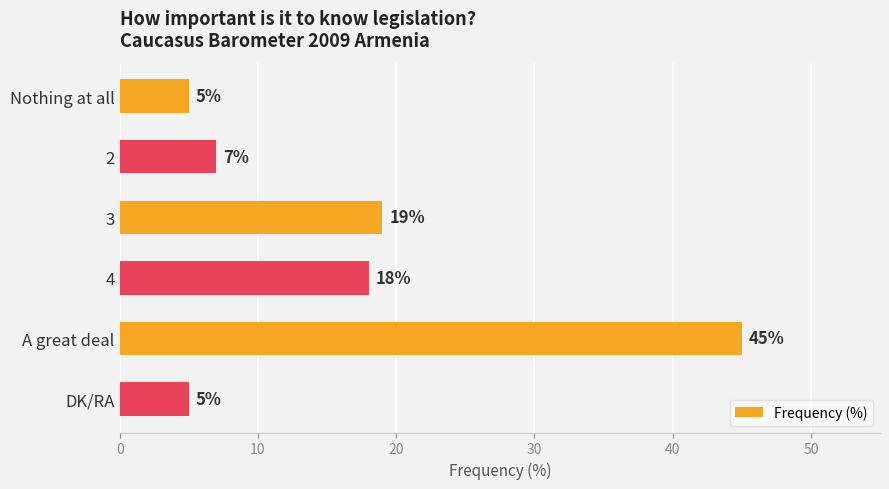

Are the bars grouped side by side (vs. stacked)?

No